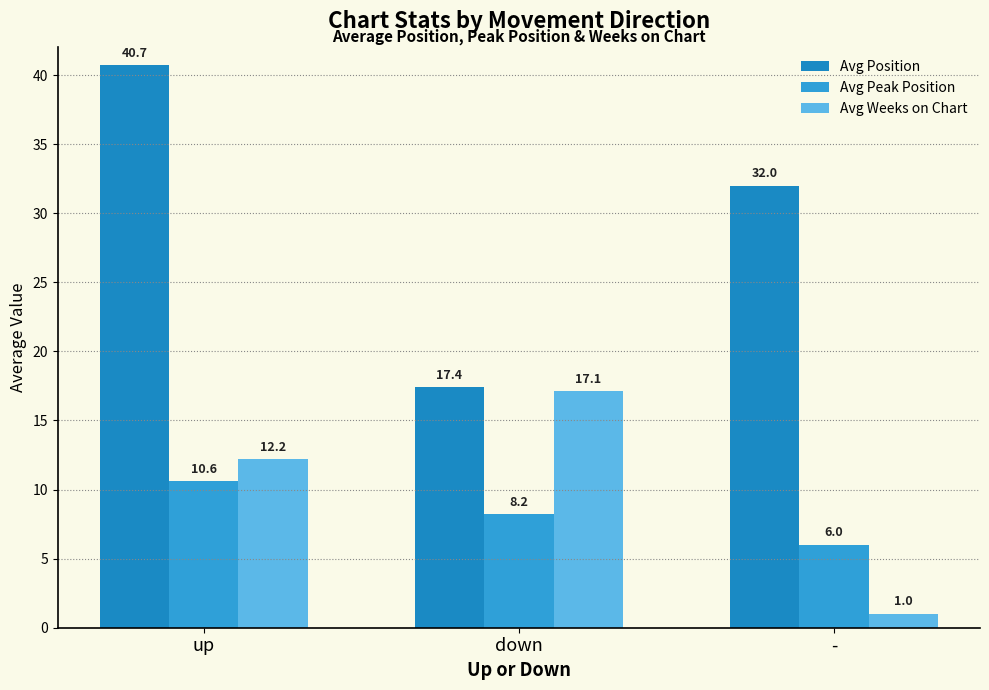

What position from the left is up?

1